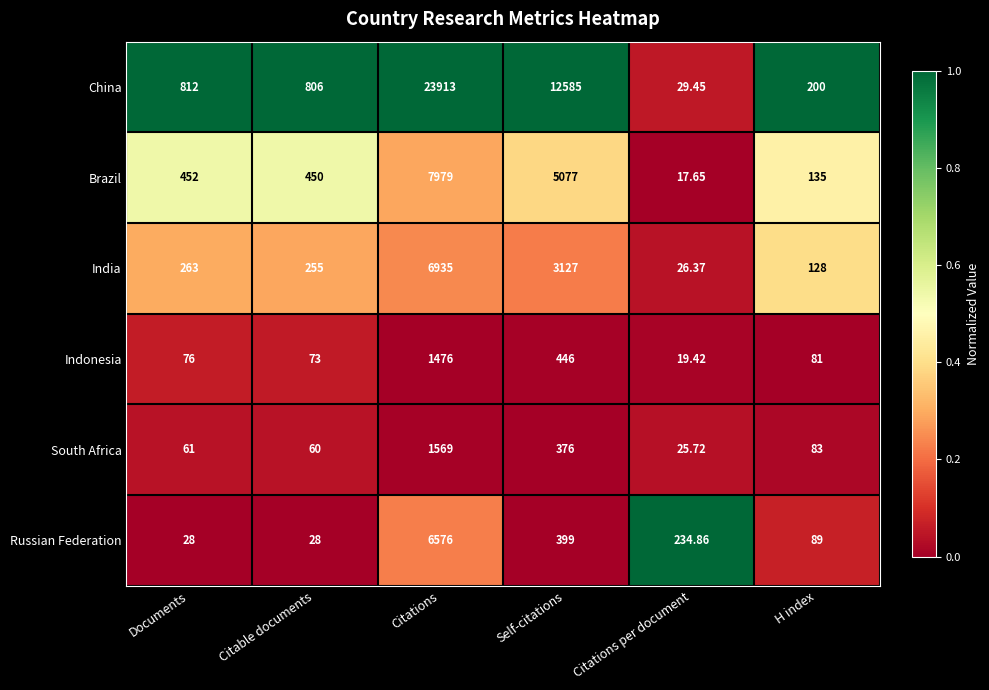

Which series changed the most between Citable documents and Citations per document?

China